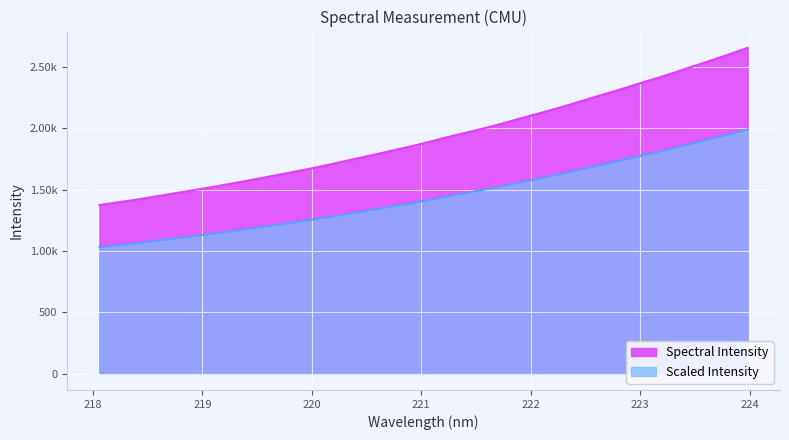

Read the value at 219.9712.

1669.9